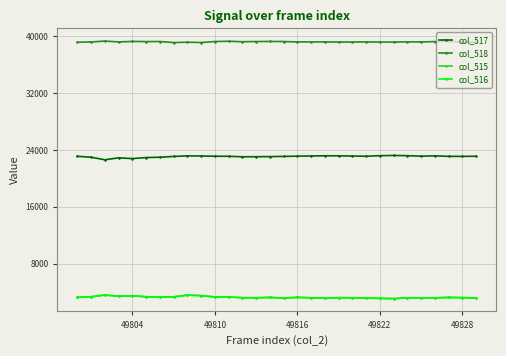

What is the smallest value displayed?

3081